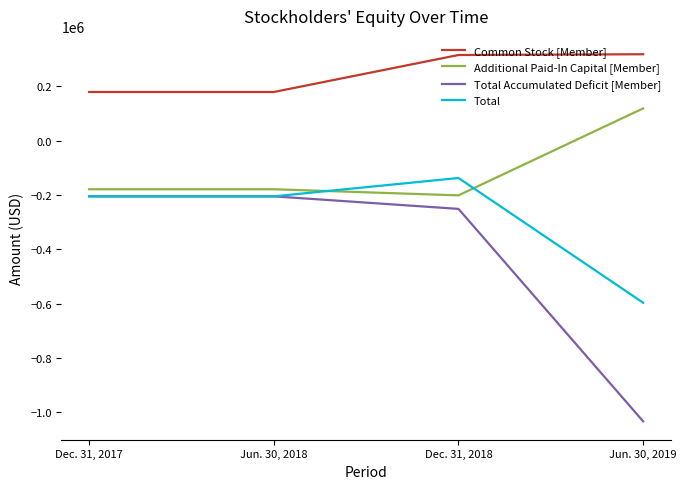

The value of Additional Paid-In Capital [Member] at Jun. 30, 2018 is -179035. True or false?

True